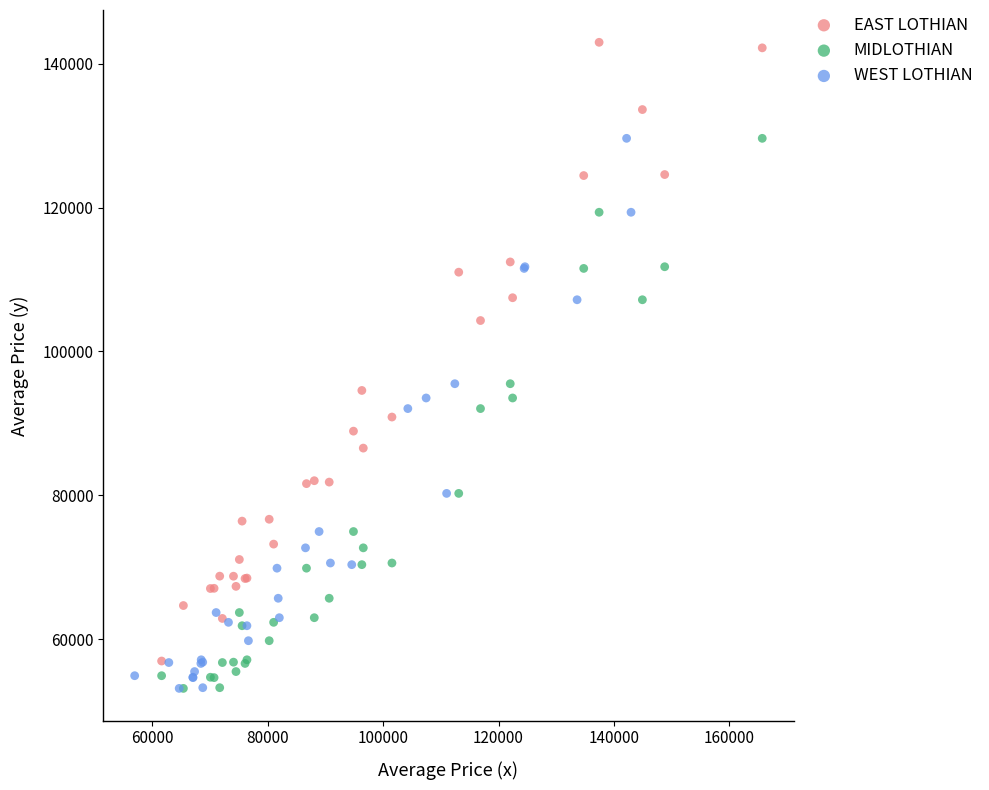

Which series has the largest Y range (max minus min)?

EAST LOTHIAN